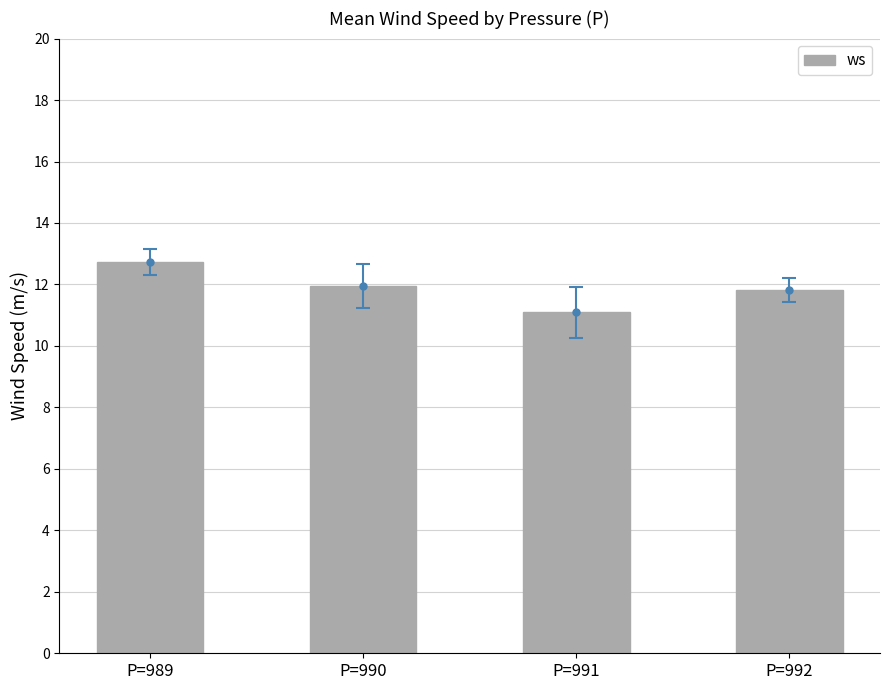

Rank the categories by value from highest to lowest.

P=989, P=990, P=992, P=991